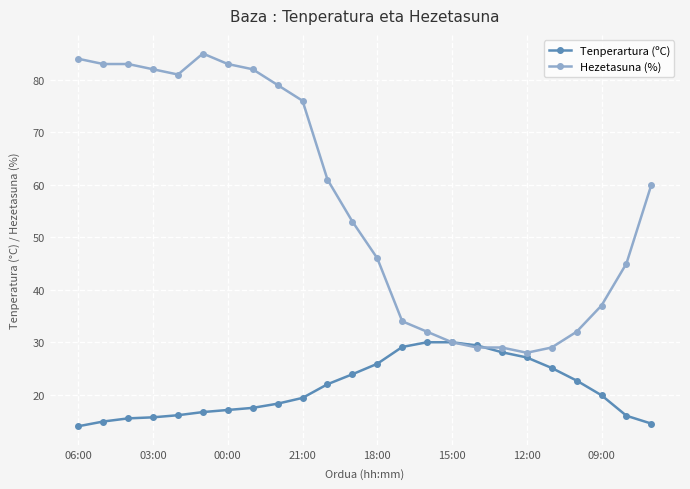

How many data points does each series have?

24